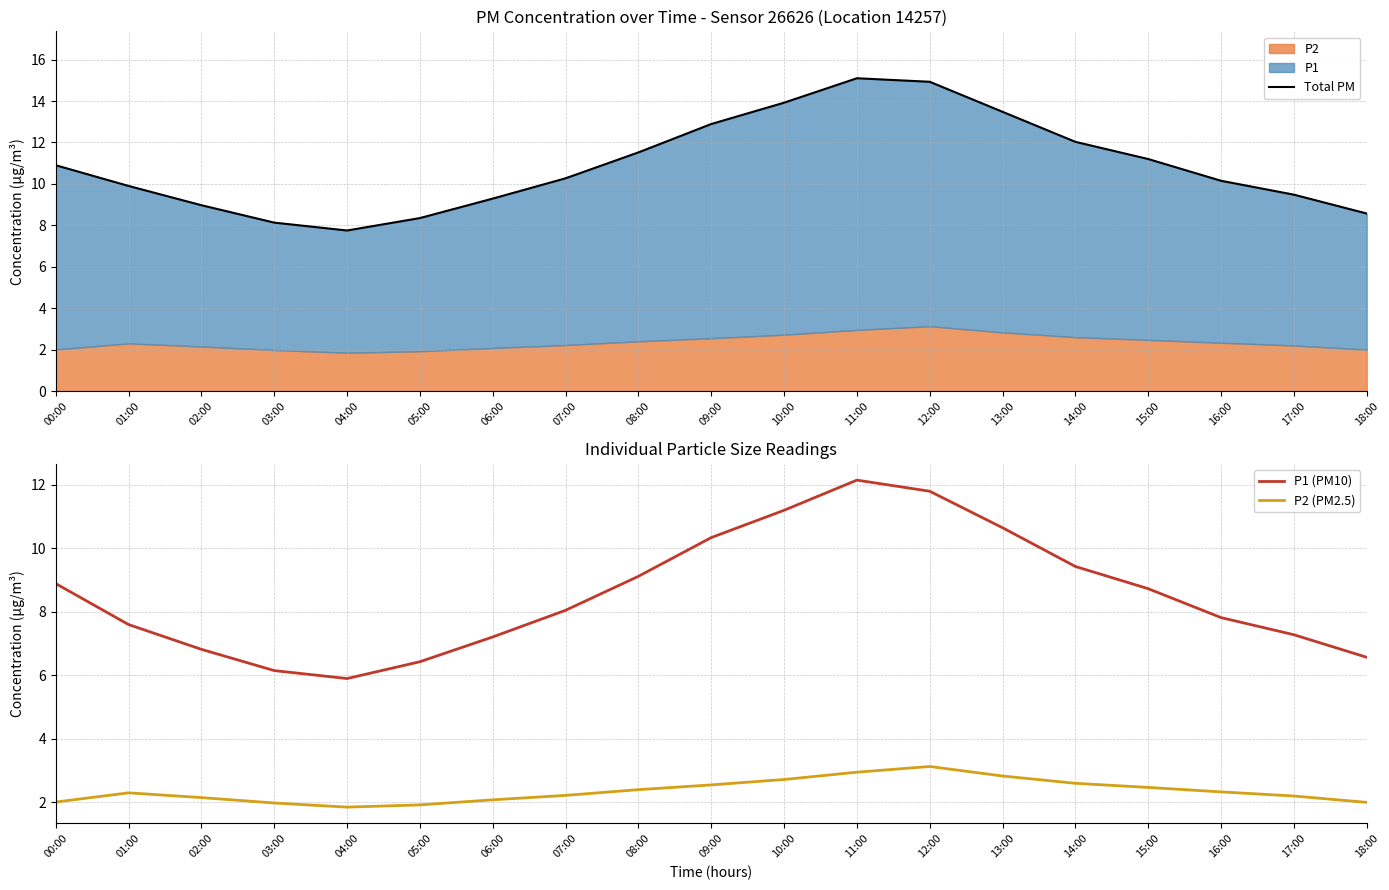

In P1 (PM10), how many points are lower than both neighbors (excluding endpoints)?

1